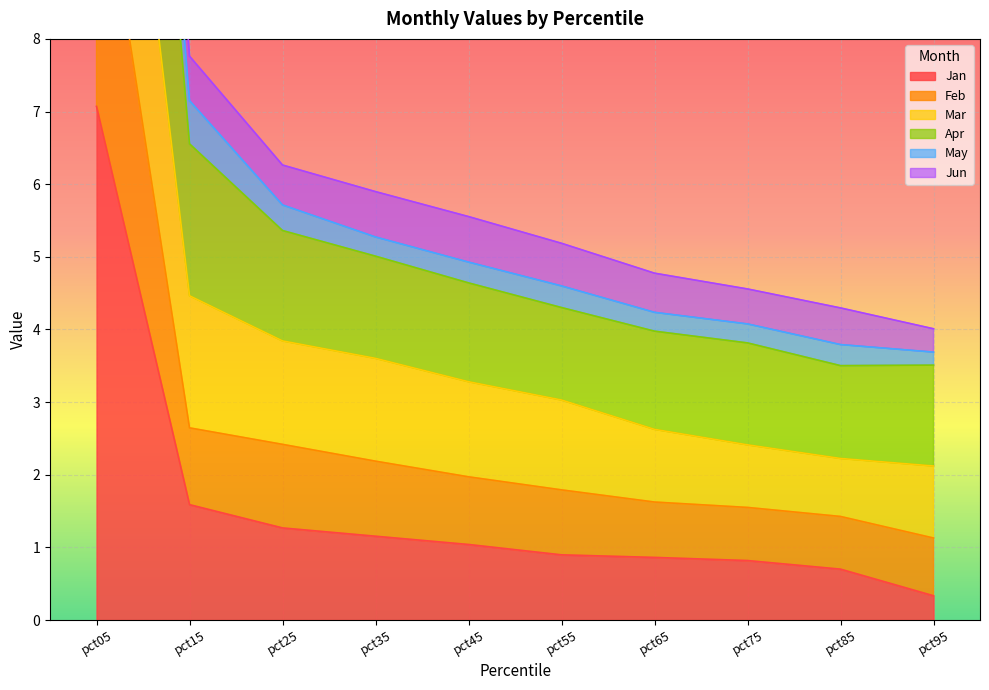

What is the difference between the Jan values at pct45 and pct05?

6.0